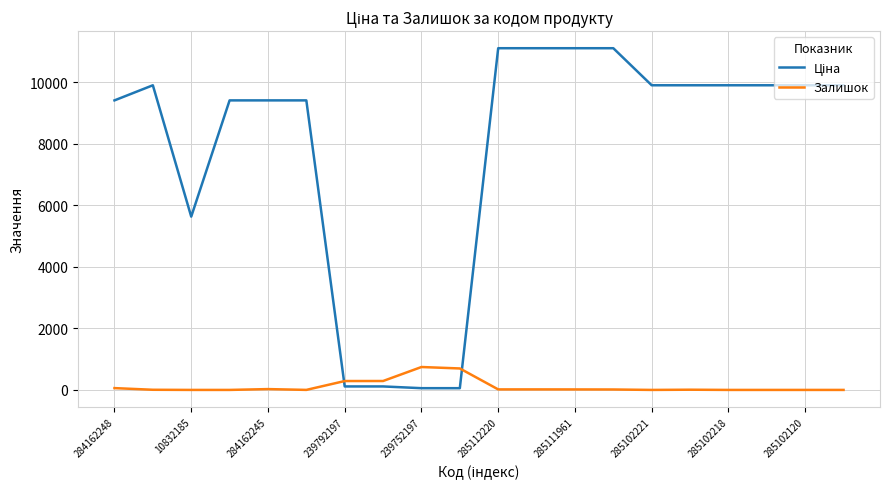

What is the maximum value for Залишок?

745.0